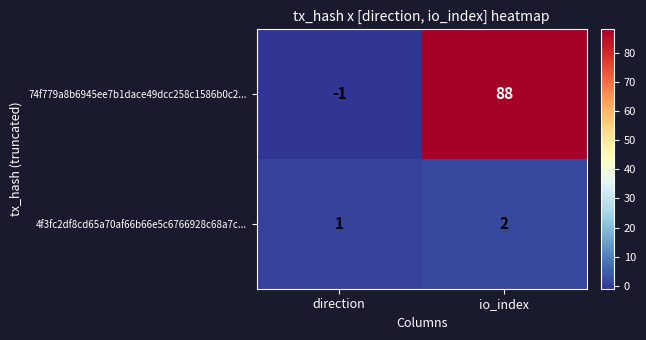

True or false: 74f779a8b6945ee7b1dace49dcc258c1586b0c2... has a value of -1 at direction.

True